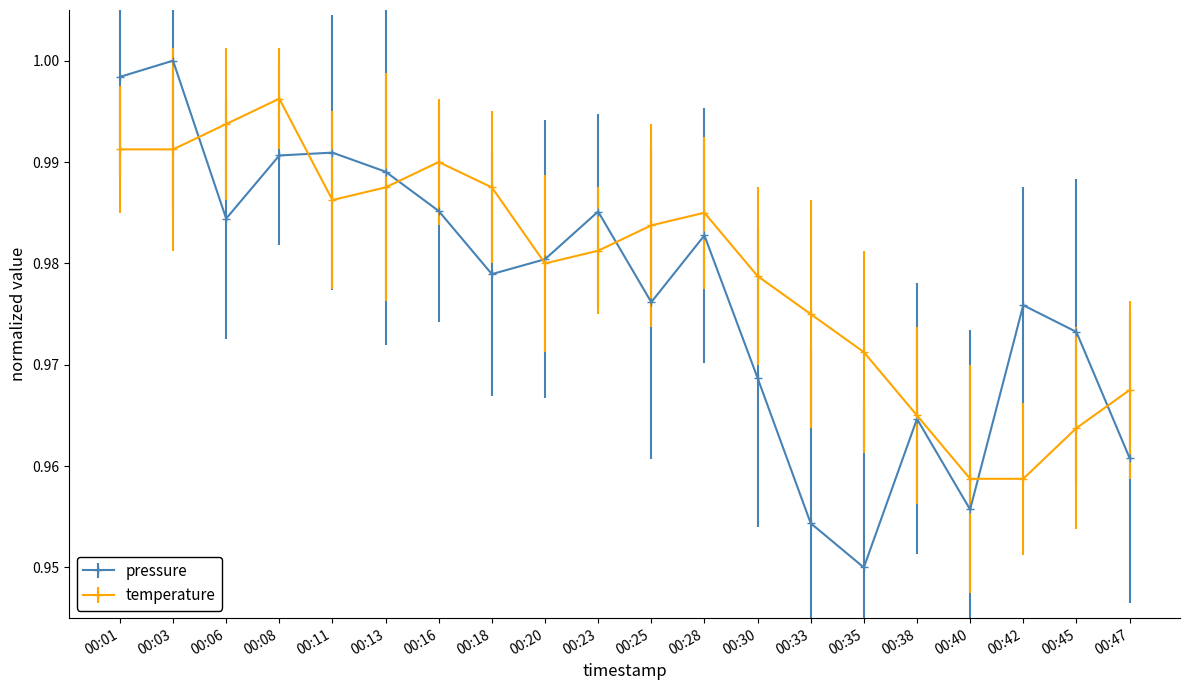

Which series changed the most between 00:13 and 00:47?

pressure